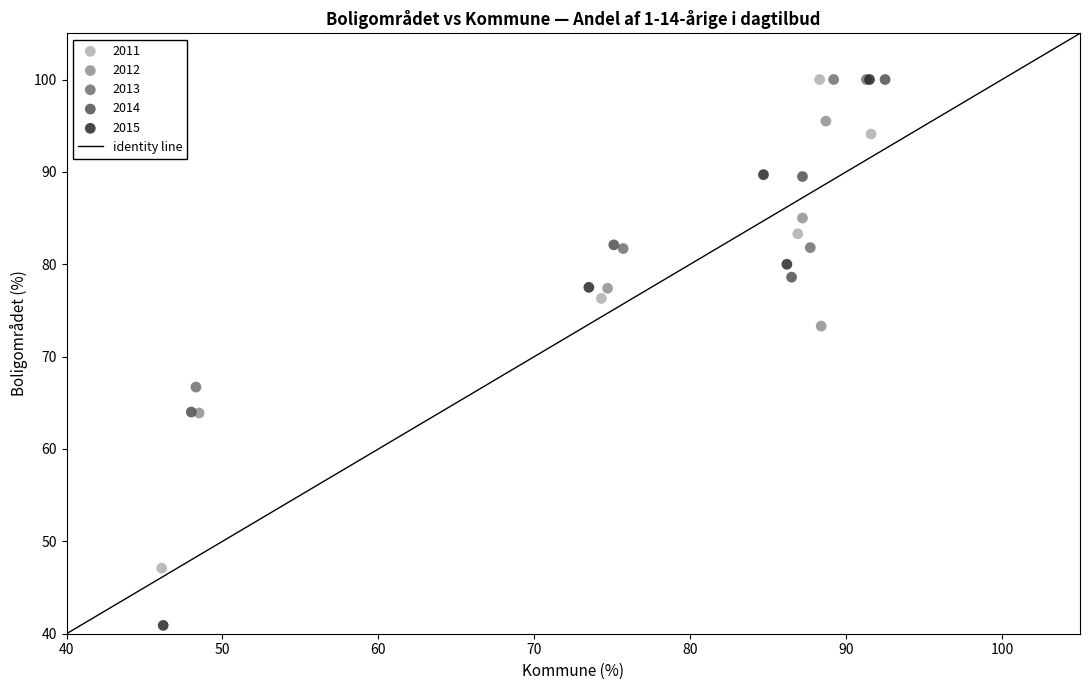

Which series contains the lowest Y value?

2015